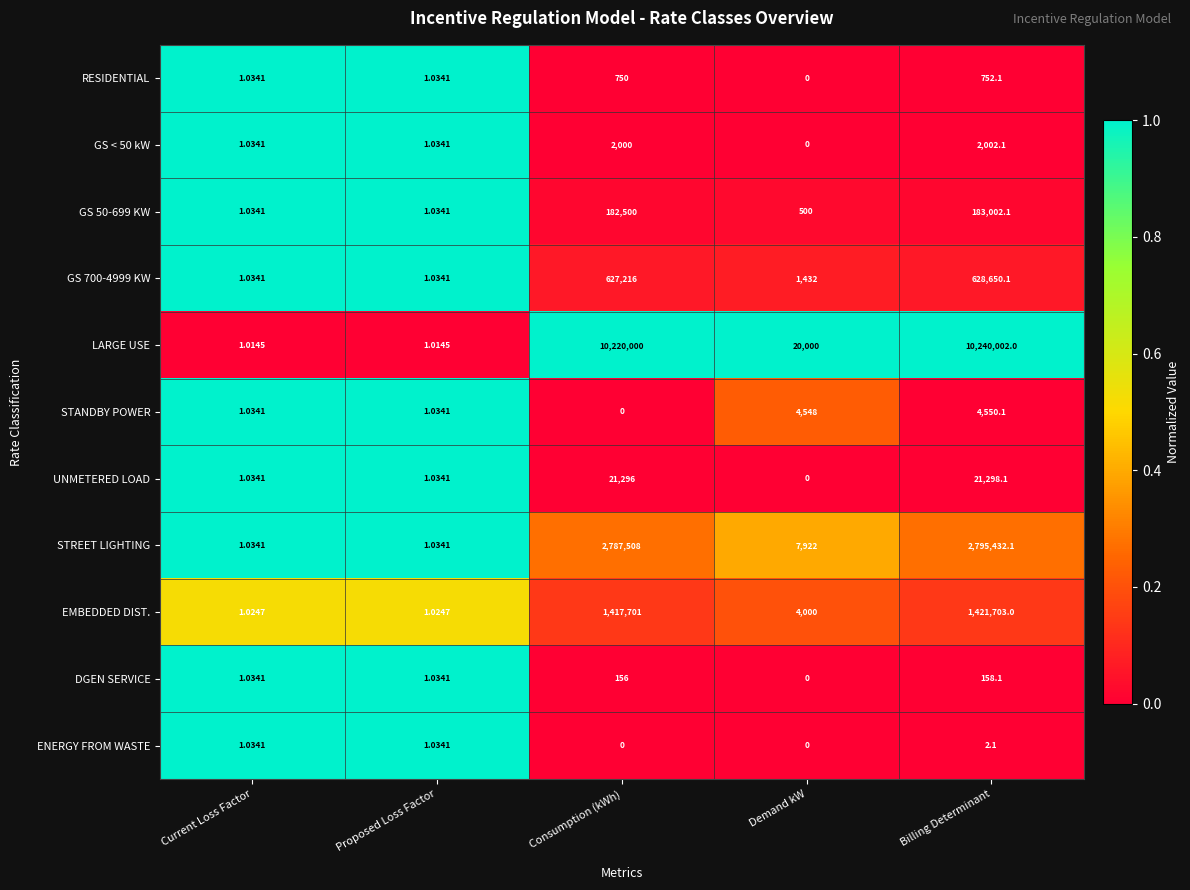

What is the total value across all series at Proposed Loss Factor?

11.3